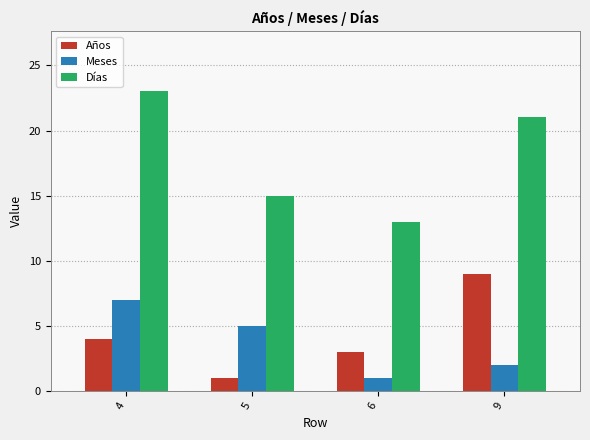

Between 4 and 6, which series saw the biggest shift?

Días